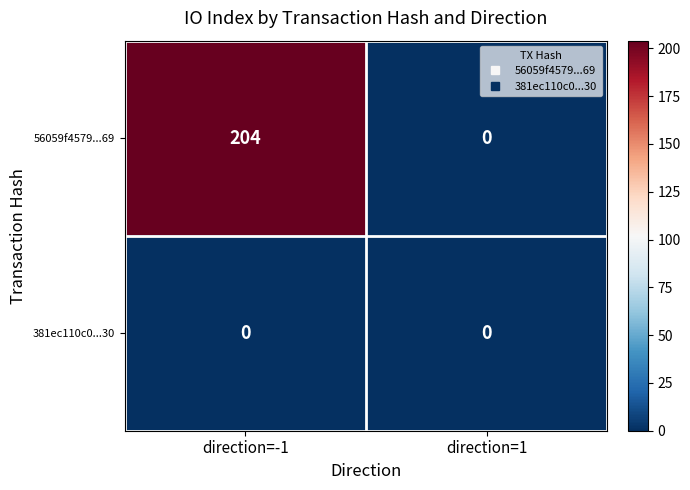

Reading left to right, list all the values displayed in this chart.

56059f4579...69: 204	0
381ec110c0...30: 0	0